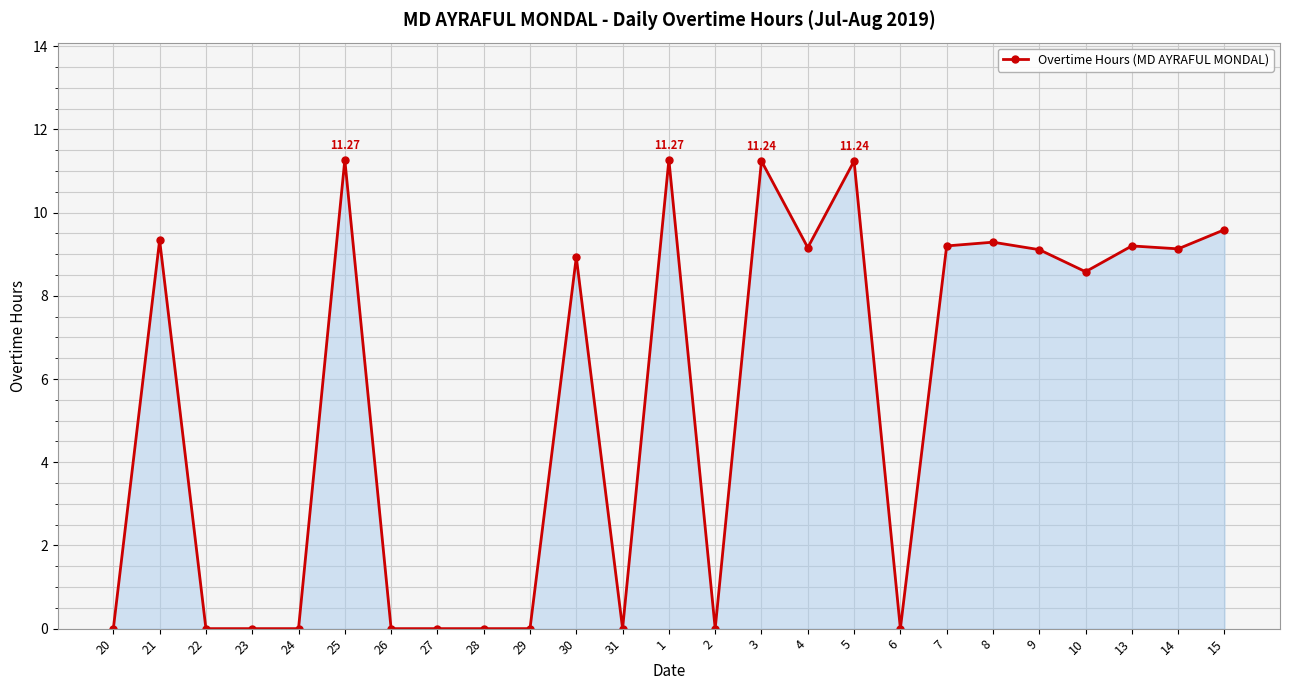

What is the label of the 21st point from the right?

24